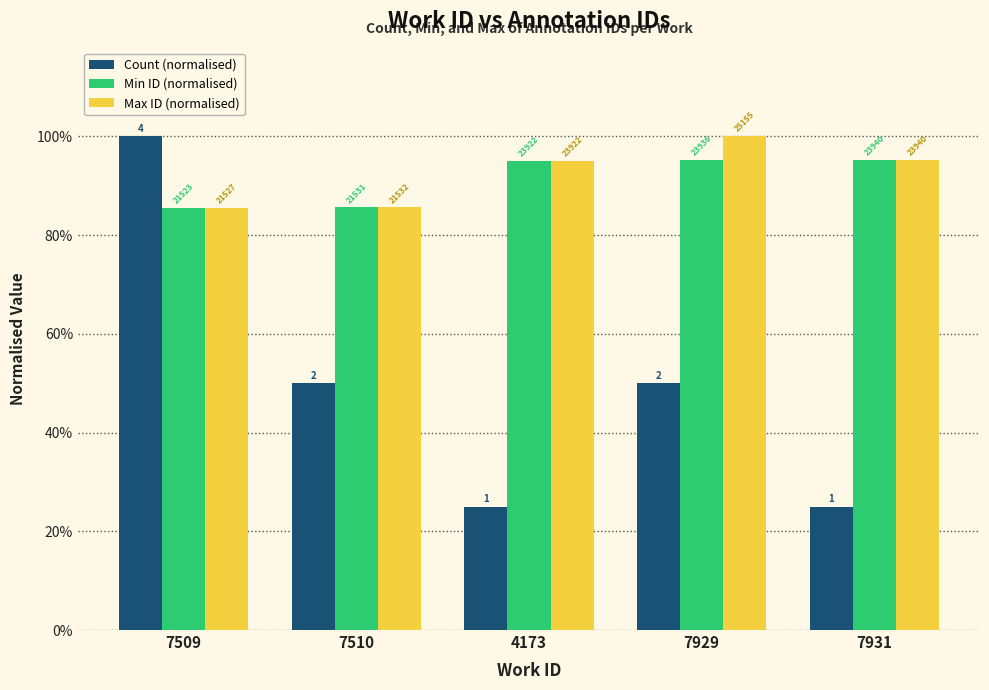

What are all the series names shown in the legend?

Count (normalised), Min ID (normalised), Max ID (normalised)